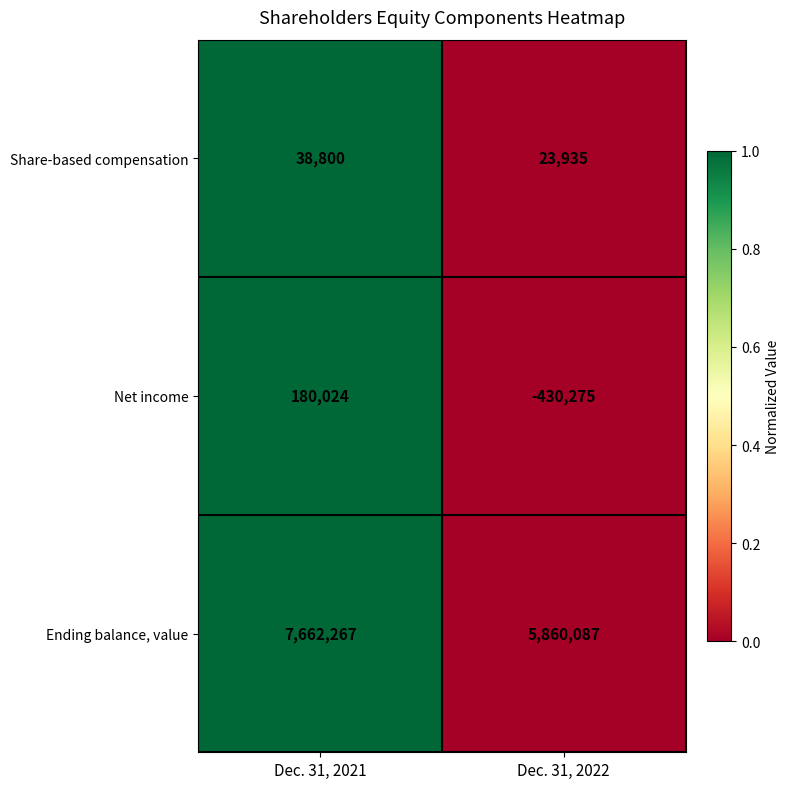

Rank the series at Dec. 31, 2022 from lowest to highest value.

Net income, Share-based compensation, Ending balance, value